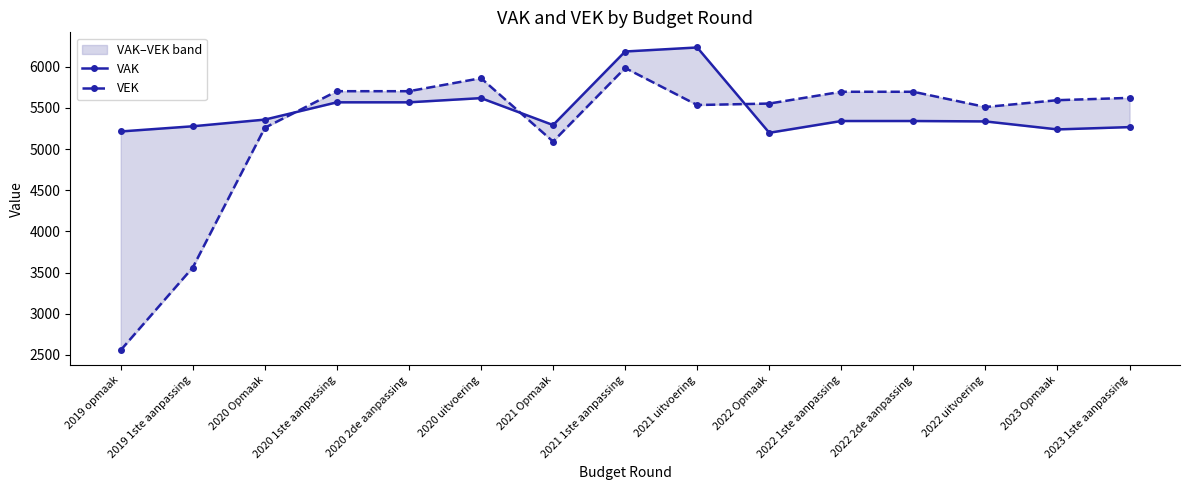

Rank the series at 2019 1ste aanpassing from highest to lowest value.

VAK, VEK